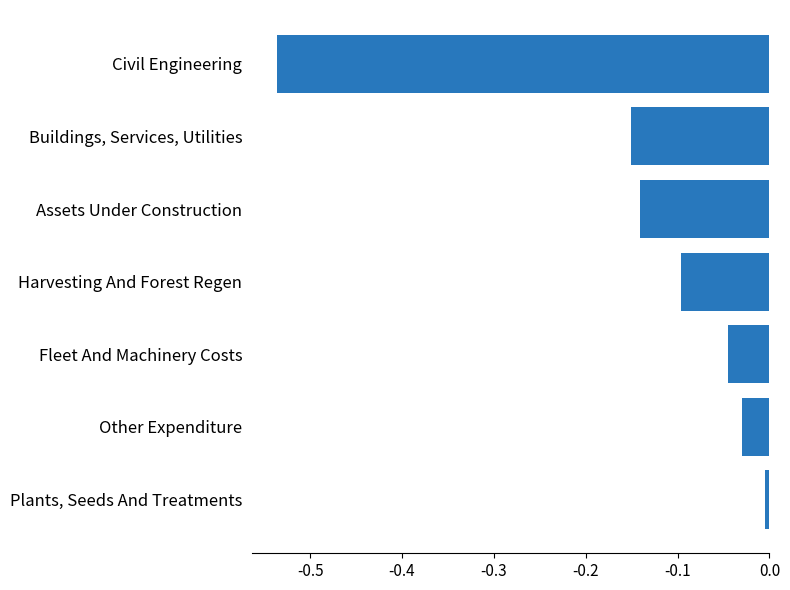

Rank the categories by value from lowest to highest.

Civil Engineering, Buildings, Services, Utilities, Assets Under Construction, Harvesting And Forest Regen, Fleet And Machinery Costs, Other Expenditure, Plants, Seeds And Treatments